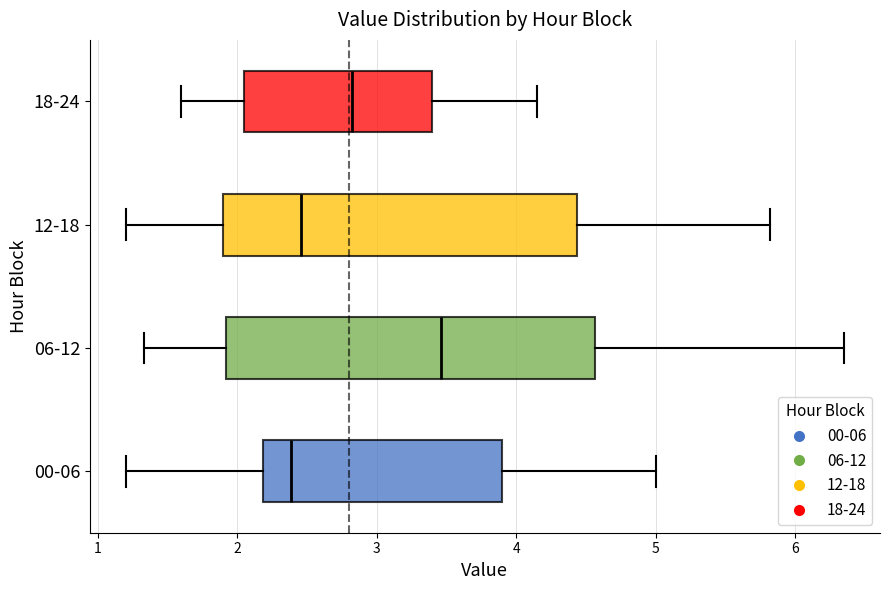

Reading bottom to top, transcribe this box plot: for each box, give where its median line is, the range the box spans, and where its two whiskers end, as read against the x-axis. The values are not printed on the chart, so give them approximately, as read against the axis.

00-06: median 2.4, box 2.2 to 3.9, whiskers 1.2 to 5.0
06-12: median 3.5, box 1.9 to 4.6, whiskers 1.3 to 6.4
12-18: median 2.5, box 1.9 to 4.4, whiskers 1.2 to 5.8
18-24: median 2.8, box 2.1 to 3.4, whiskers 1.6 to 4.2